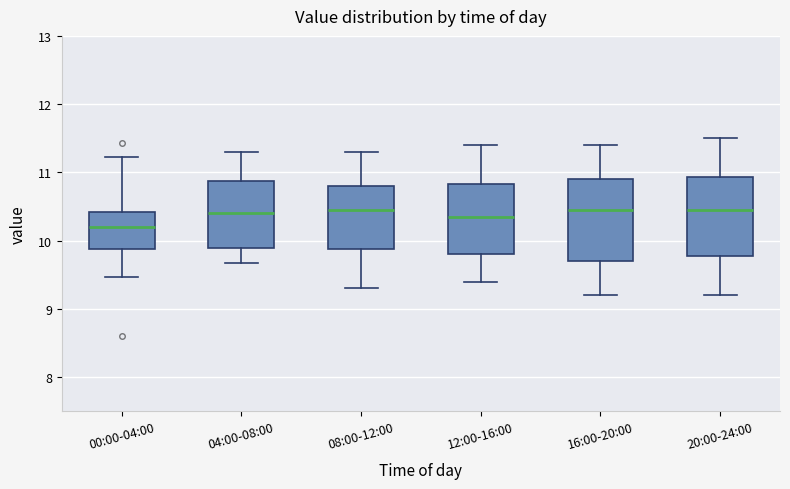

Reading left to right, read every box against the y-axis: the position of its median line, the range the box covers, and the ends of its whiskers. The values are not printed on the chart, so give them approximately, as read against the axis.

00:00-04:00: median 10.2, box 9.9 to 10.4, whiskers 9.5 to 11.2
04:00-08:00: median 10.4, box 9.9 to 10.9, whiskers 9.7 to 11.3
08:00-12:00: median 10.5, box 9.9 to 10.8, whiskers 9.3 to 11.3
12:00-16:00: median 10.4, box 9.8 to 10.8, whiskers 9.4 to 11.4
16:00-20:00: median 10.5, box 9.7 to 10.9, whiskers 9.2 to 11.4
20:00-24:00: median 10.5, box 9.8 to 10.9, whiskers 9.2 to 11.5